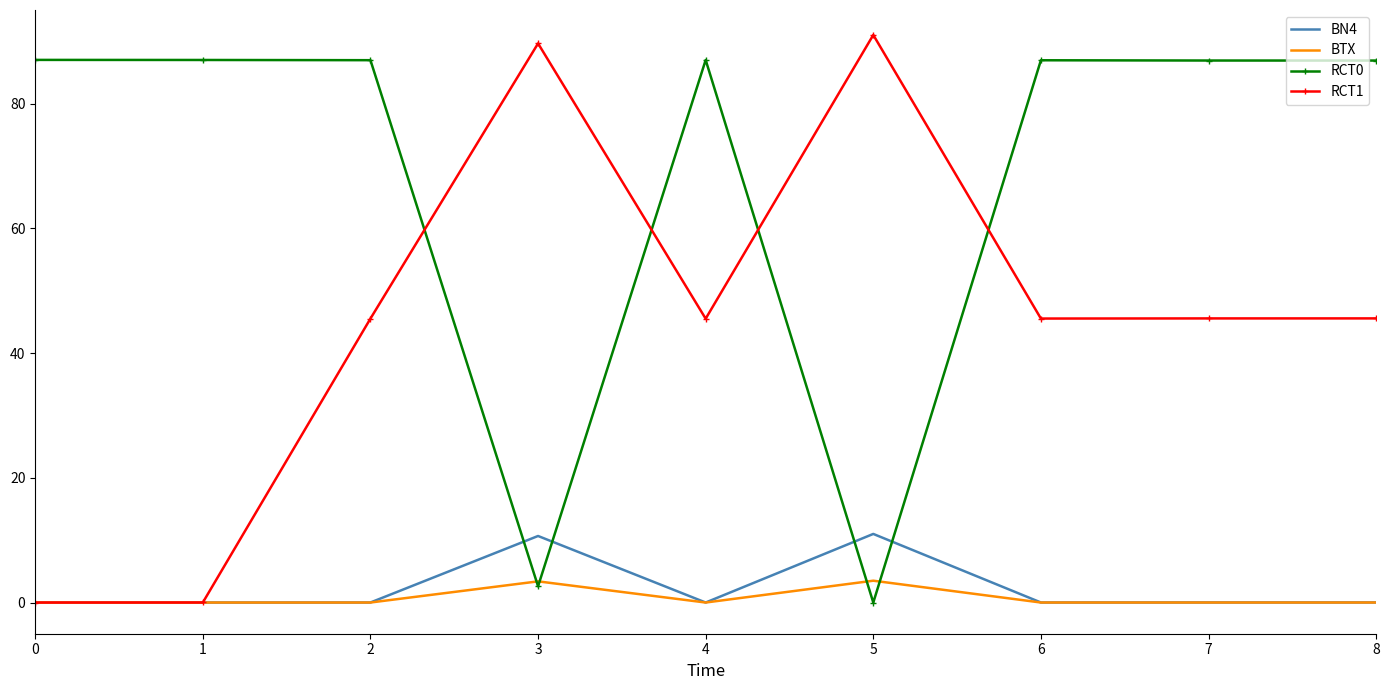

What is the difference between the second highest and second lowest values in the RCT1 series?

89.6